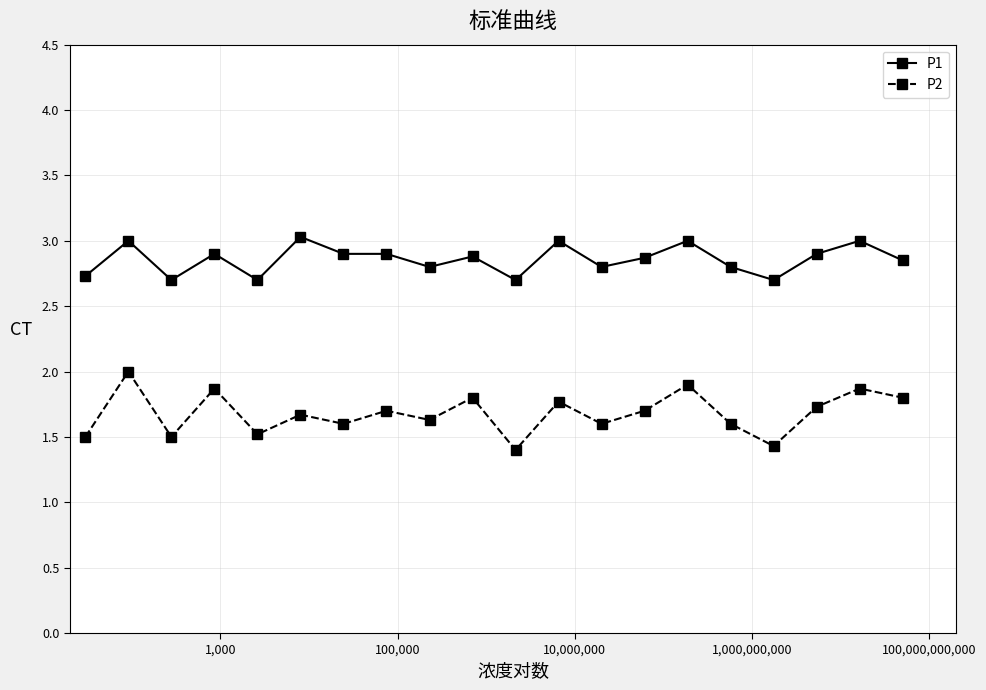

How many distinct data groups are displayed?

2